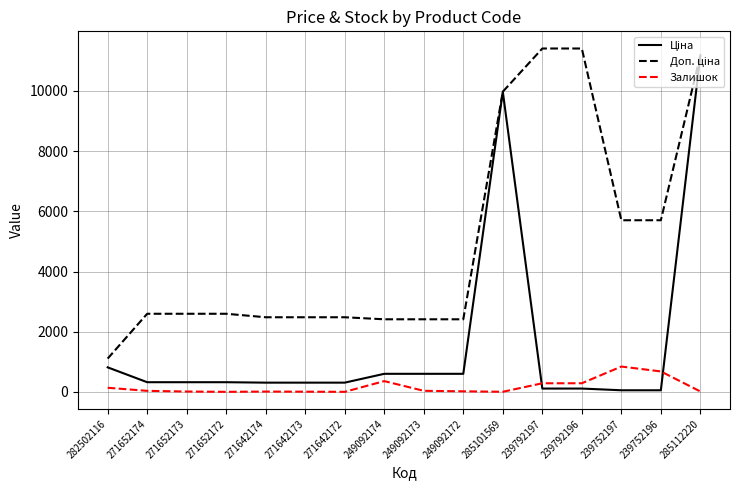

What is the difference between the maximum and minimum values in the Залишок series?

840.0